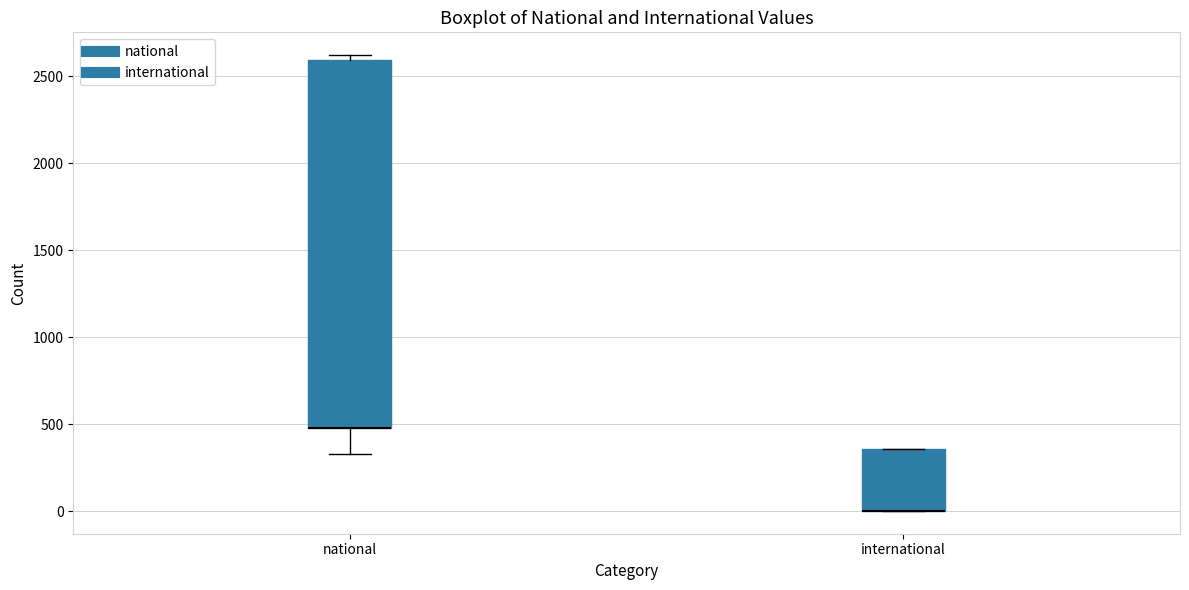

Where is the upper edge of the box for international on the y-axis? The values are not printed on the chart, so give them approximately, as read against the axis.

350